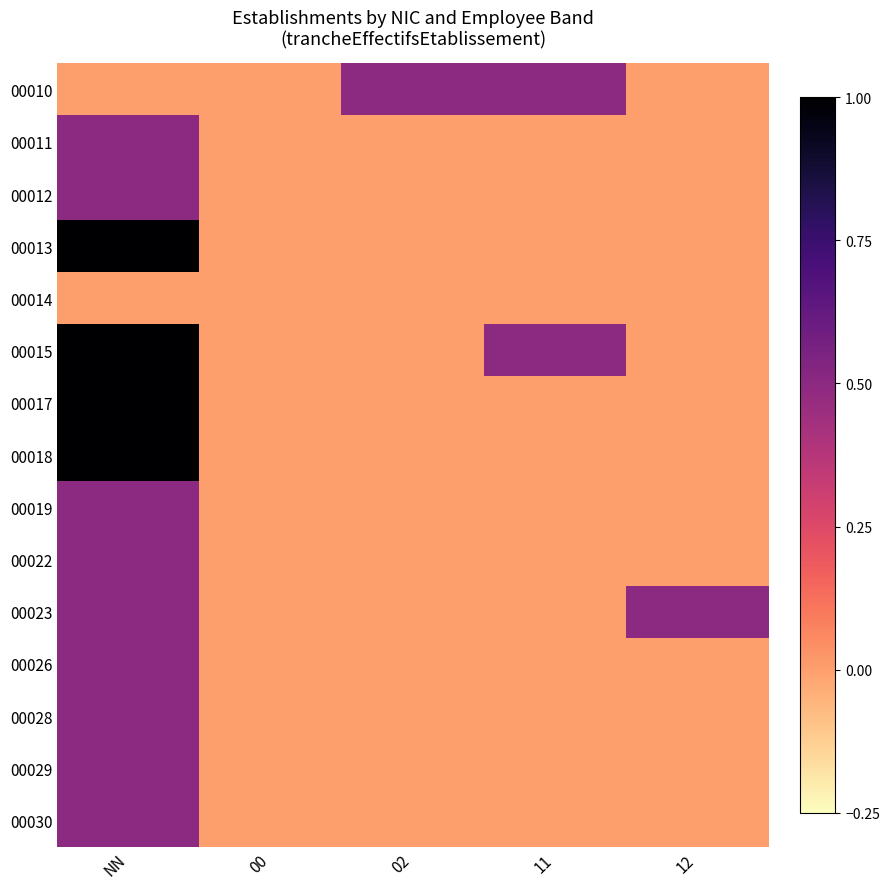

List the series in order of their peak value, highest first.

00013, 00015, 00017, 00018, 00010, 00011, 00012, 00019, 00022, 00023, 00026, 00028, 00029, 00030, 00014